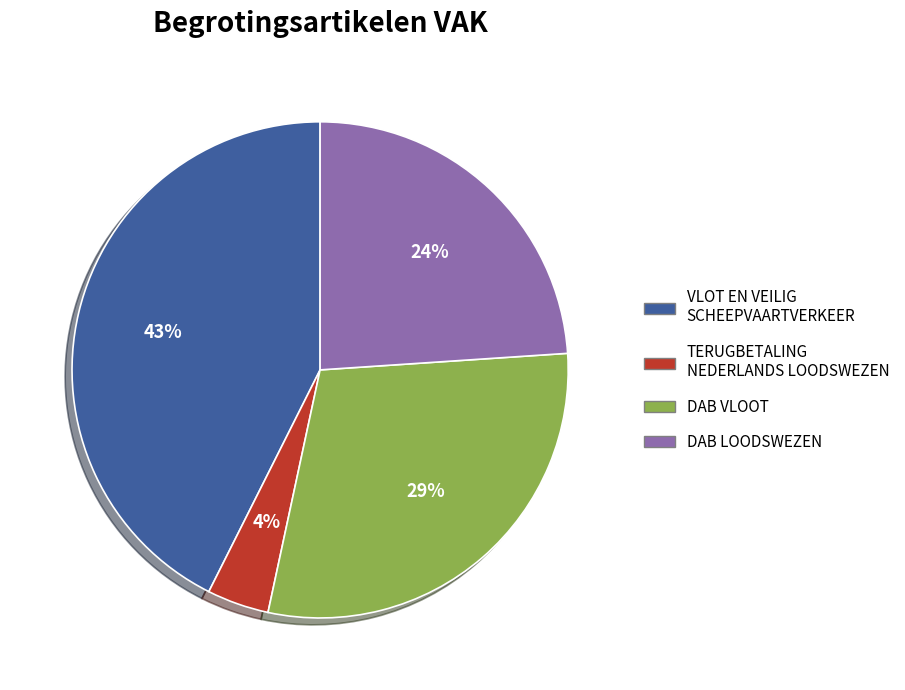

To the nearest percent, what is the difference between the largest and smallest slice percentages?

39%